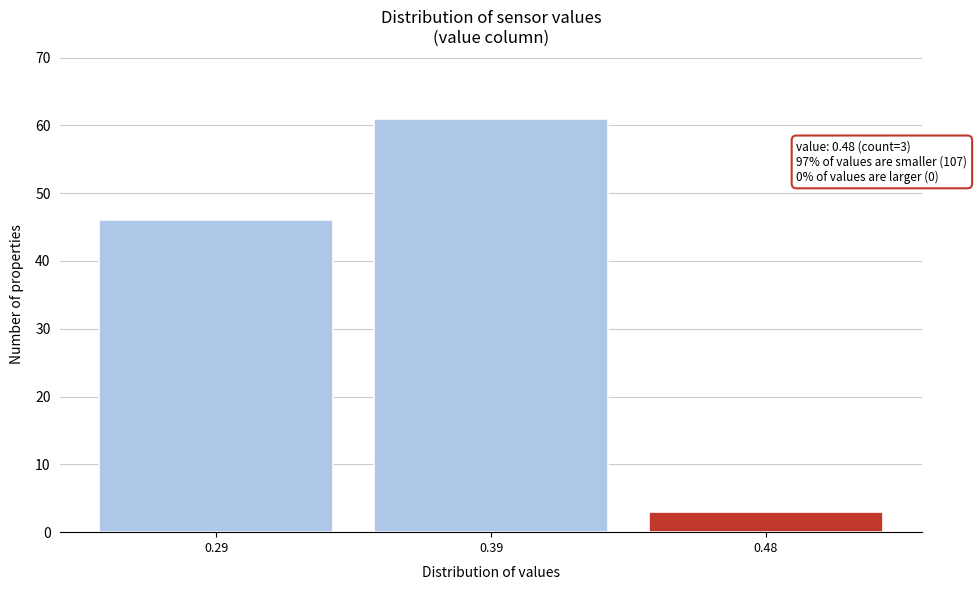

Reading left to right, what are all the values shown in this chart?

0.29=46	0.39=61	0.48=3